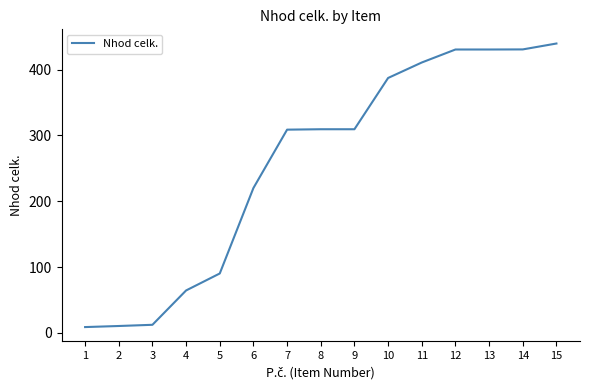

Does the chart have visible grid lines?

No